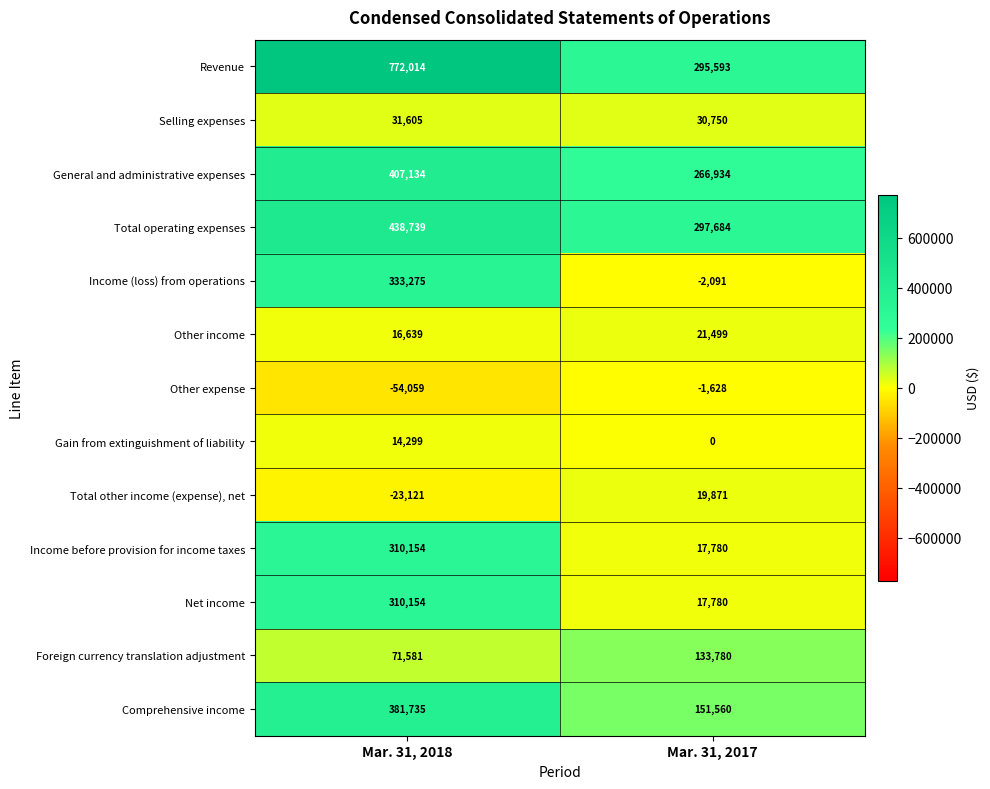

True or false: Revenue has a value of 1144596 at Mar. 31, 2018.

False